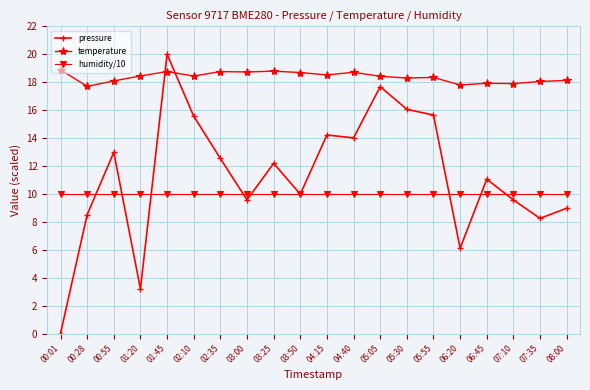

Read the pressure value at 01:45.

20.0